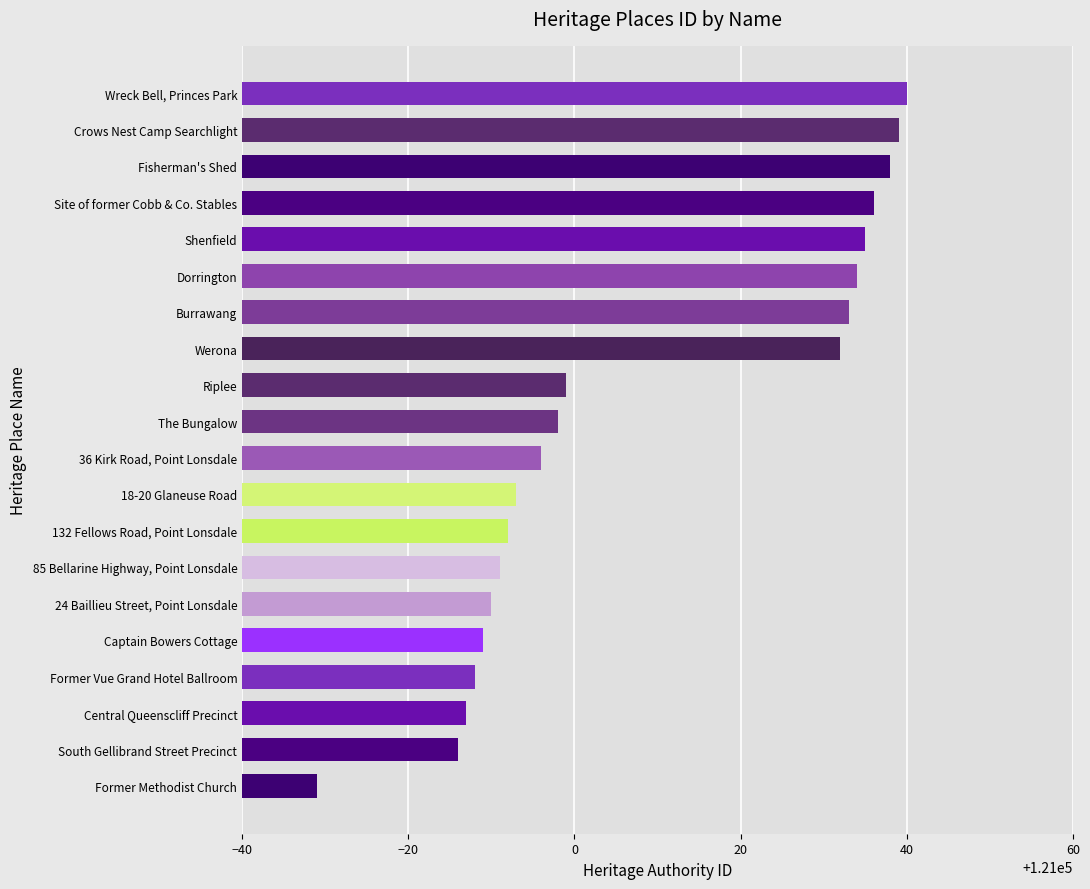

Where is the data nearest to the value 121004?

Riplee